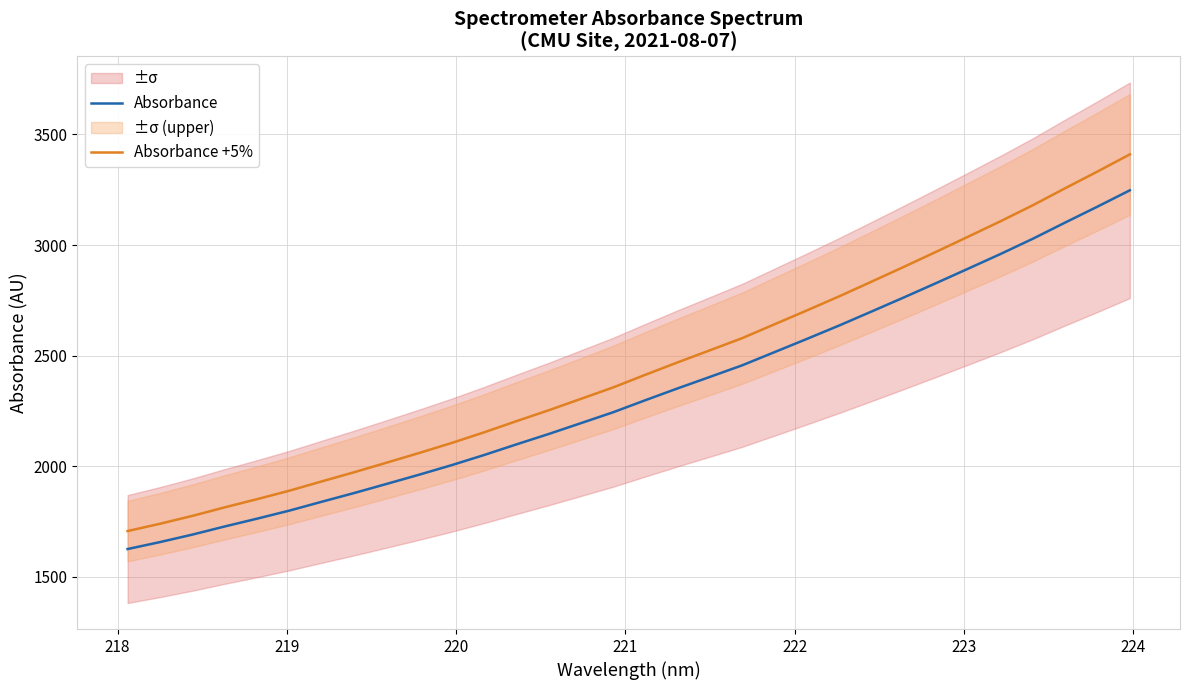

List the series in order of their overall mean, lowest first.

Absorbance, Absorbance +5%